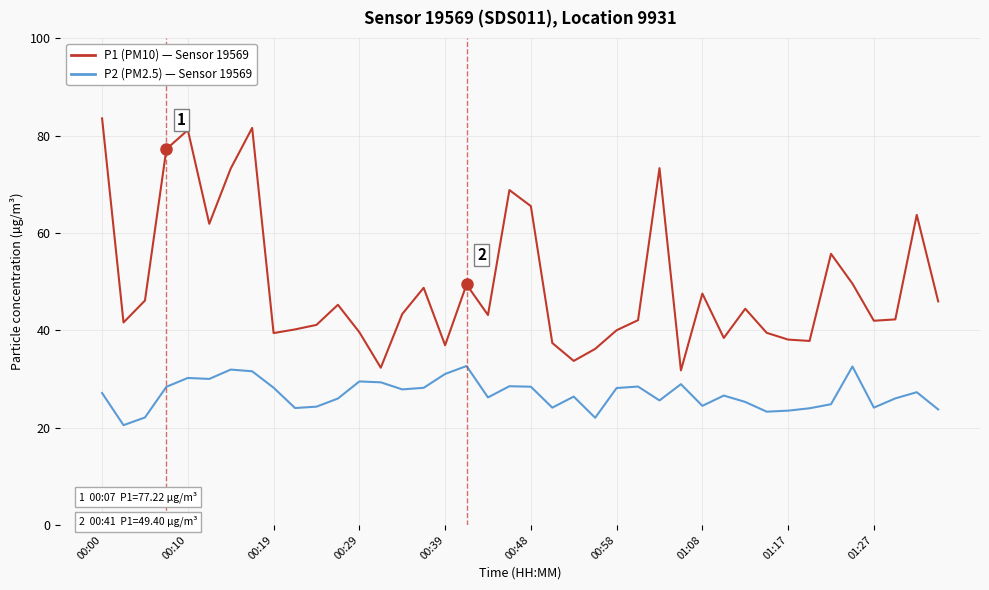

What is the maximum value shown in the chart?

83.5